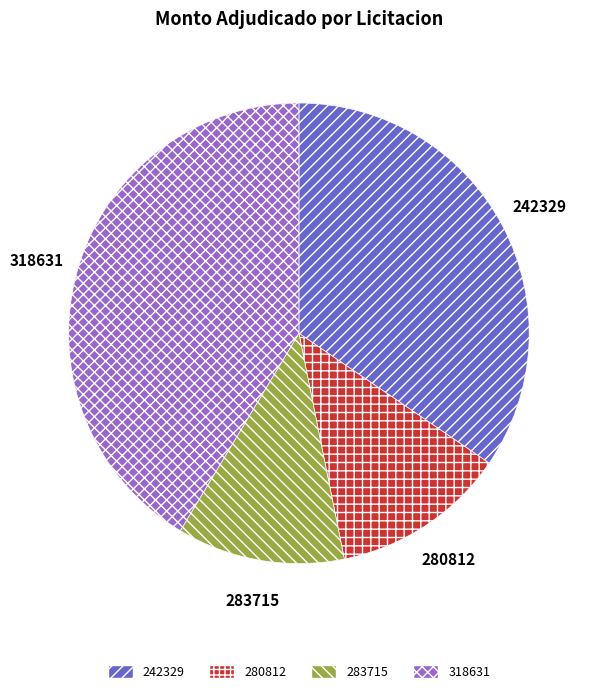

Combined, do 280812 and 318631 account for over 50%?

Yes